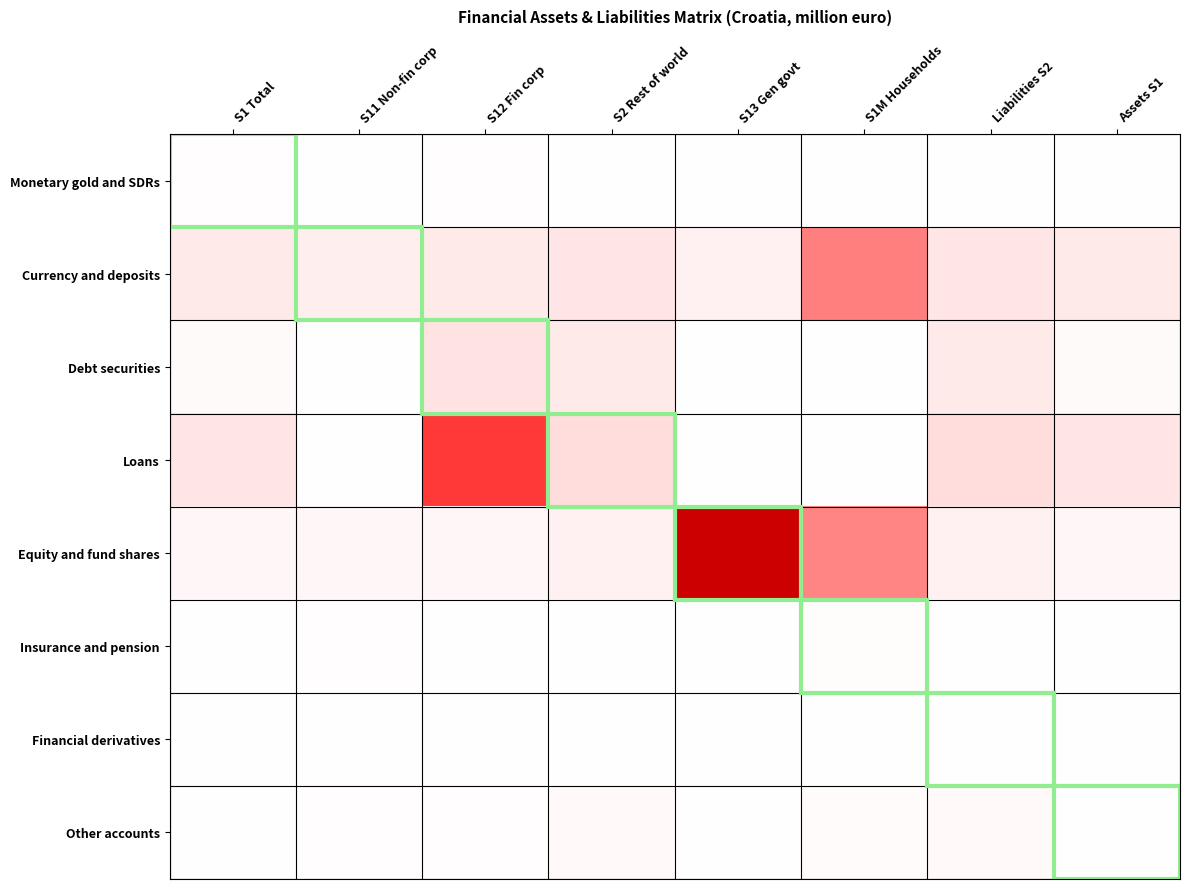

Which has a higher value, S2 Rest of world or S13 Gen govt?

S2 Rest of world